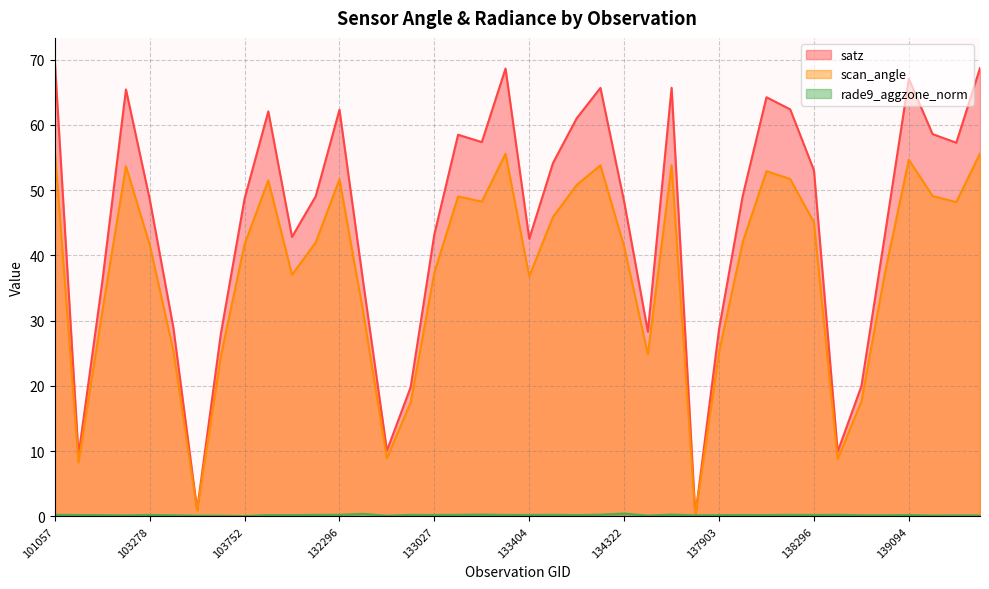

At which category does the chart reach its minimum across all series?

103752